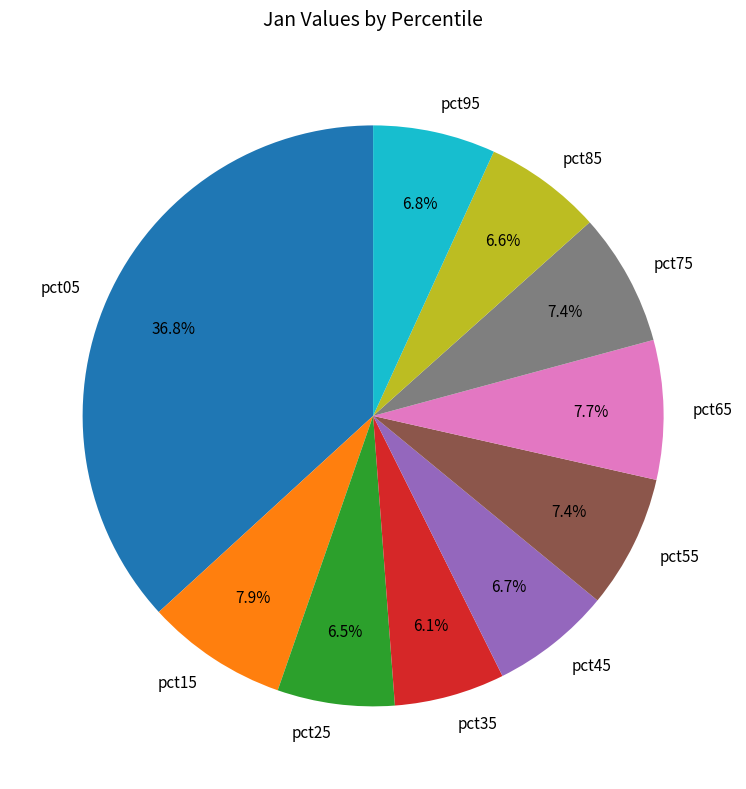

Count the number of slices in the pie.

10